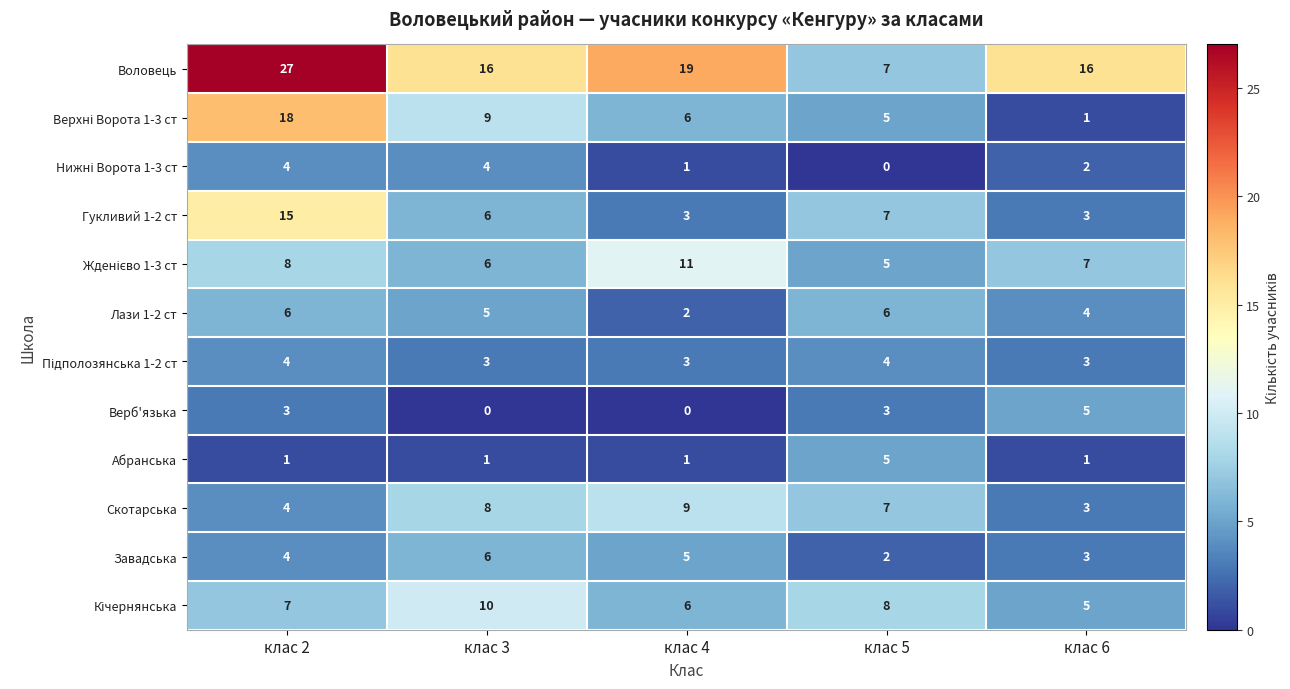

What is the maximum value shown in the chart?

27